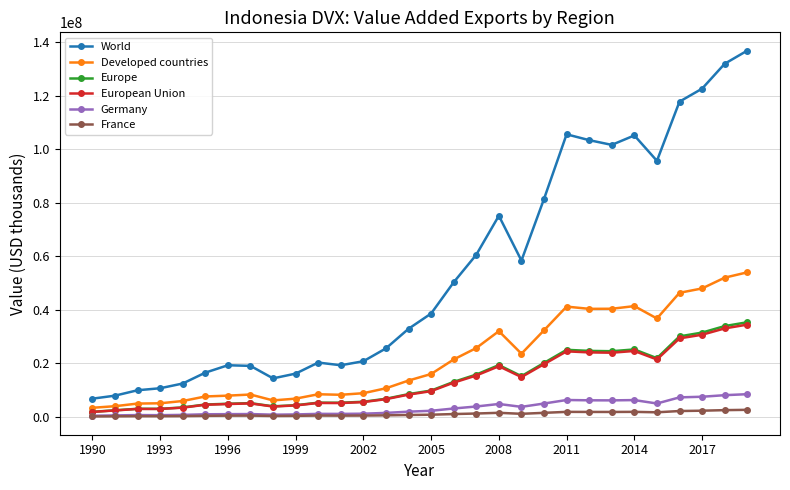

Which series has the largest range (max minus min)?

World